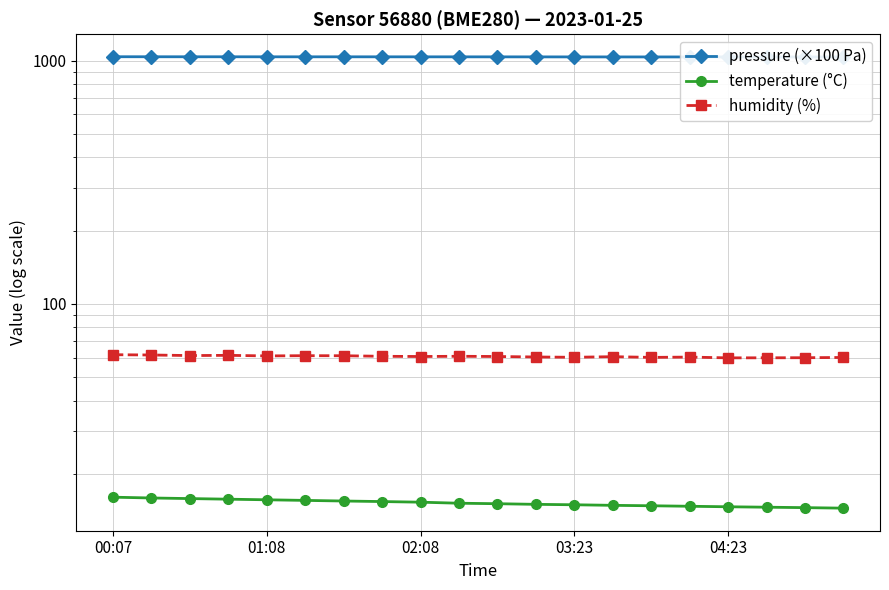

Which series has the largest total across all categories?

pressure (×100 Pa)